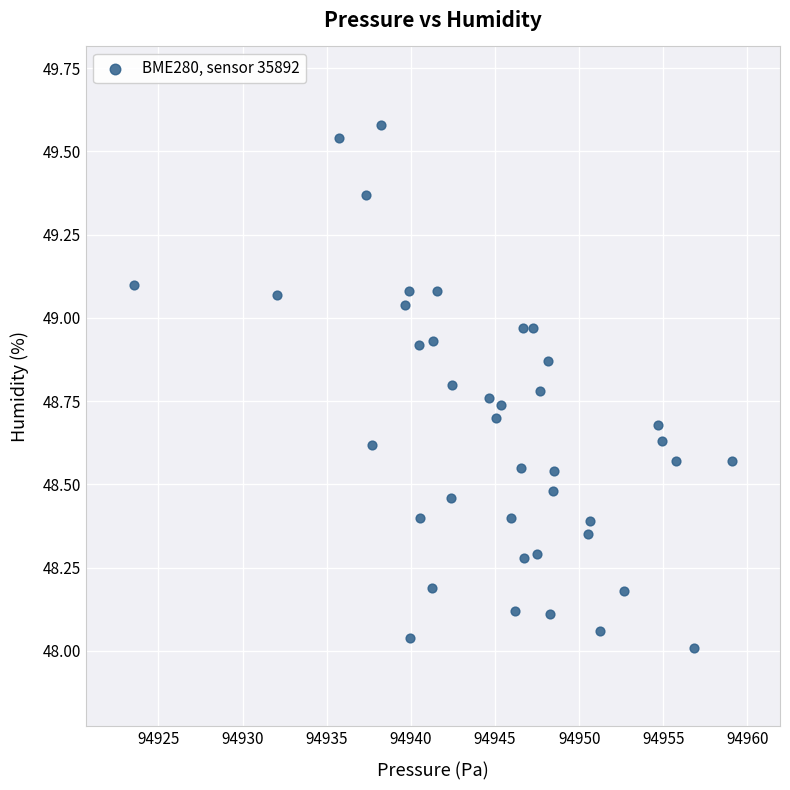

What is the range of Y values (max minus min)?

1.6